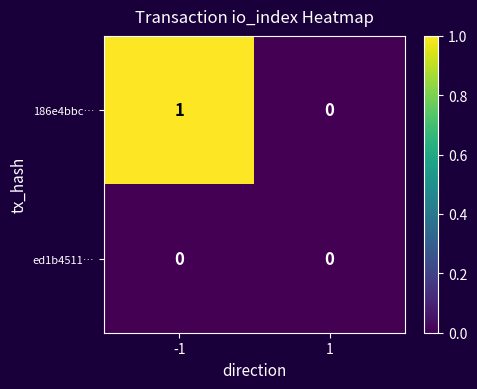

Between -1 and 1, which series saw the biggest shift?

186e4bbc…